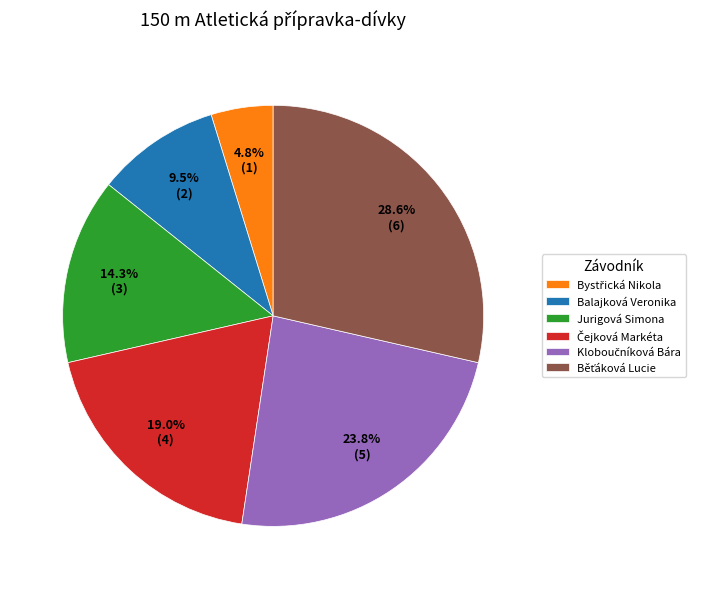

Is the sum of Balajková Veronika and Jurigová Simona greater than half?

No